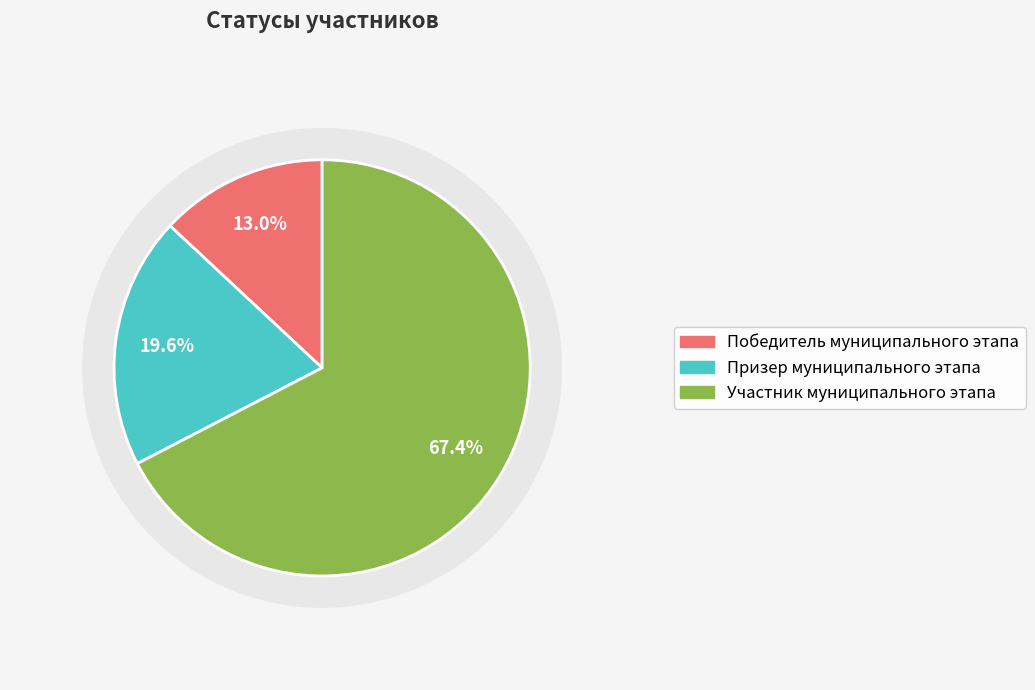

Count the number of slices in the pie.

3